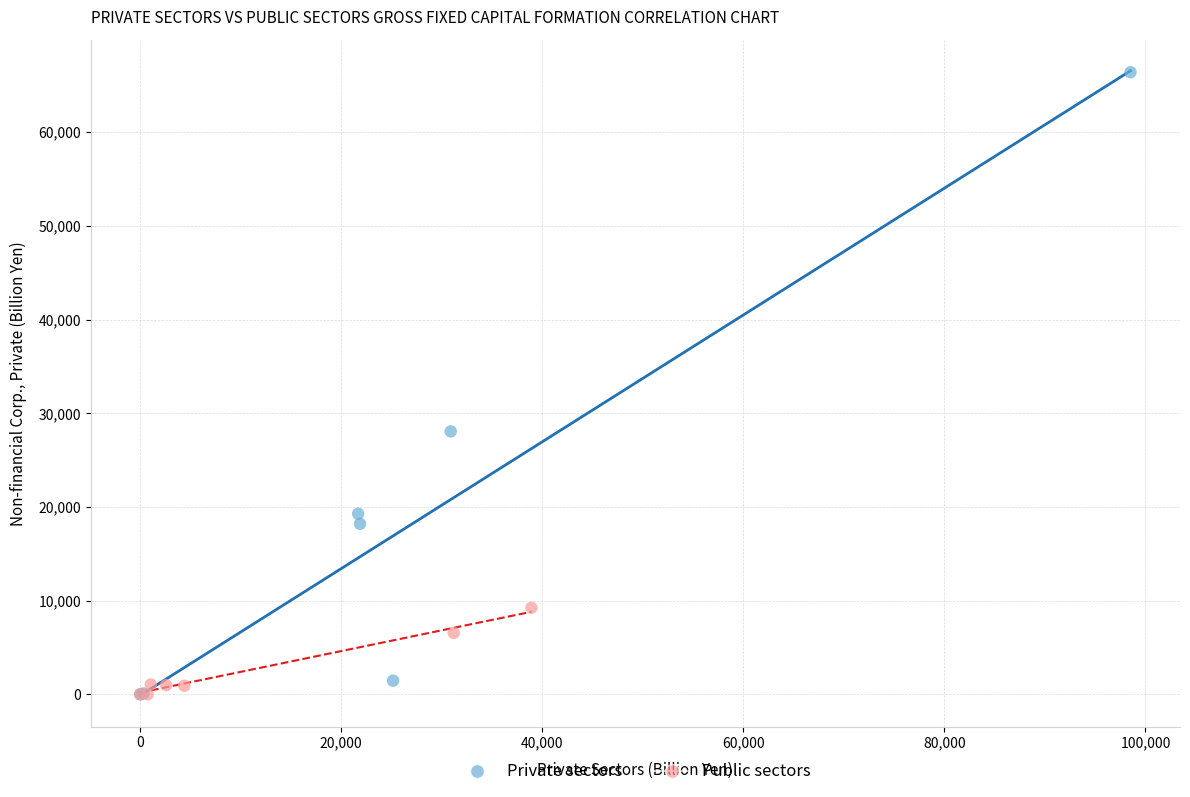

Which series contains the highest Y value?

Private sectors